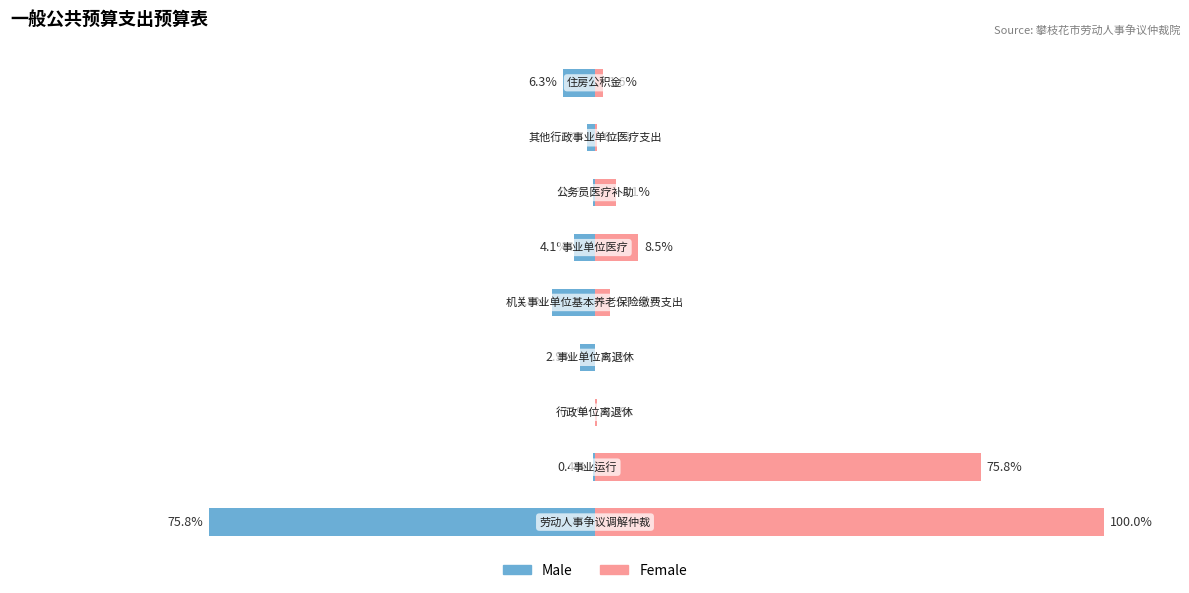

Is it true that Female equals 2.5 at 6?

False